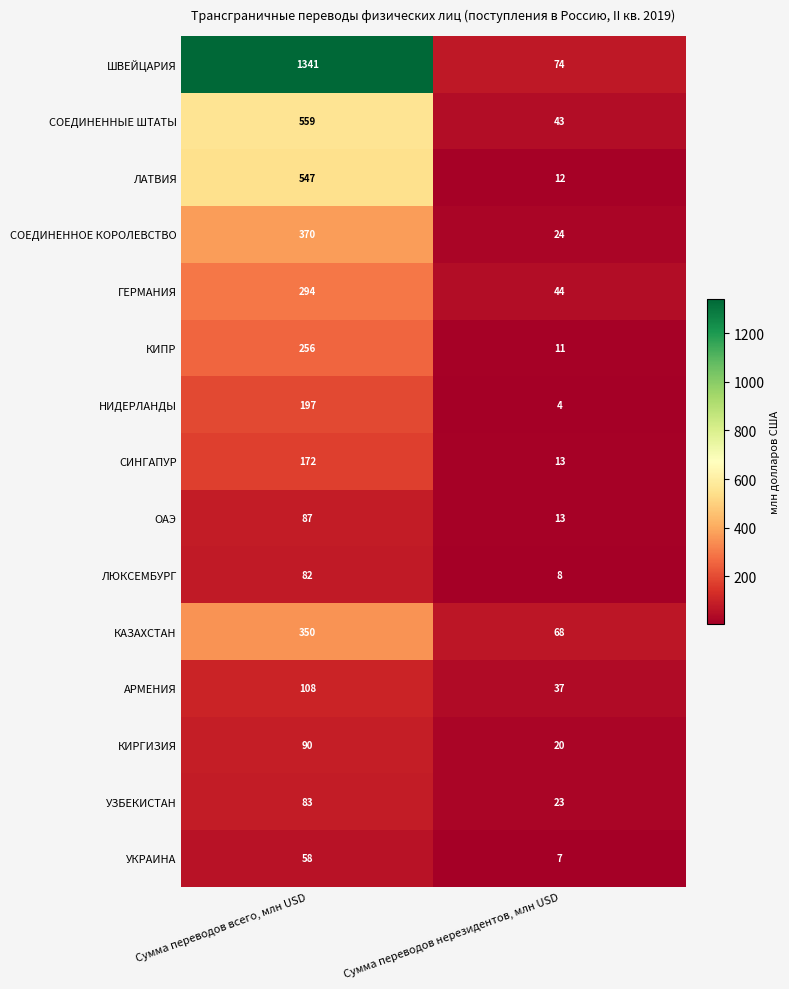

The КИРГИЗИЯ series shows 90 at Сумма переводов всего, млн USD. True or false?

True